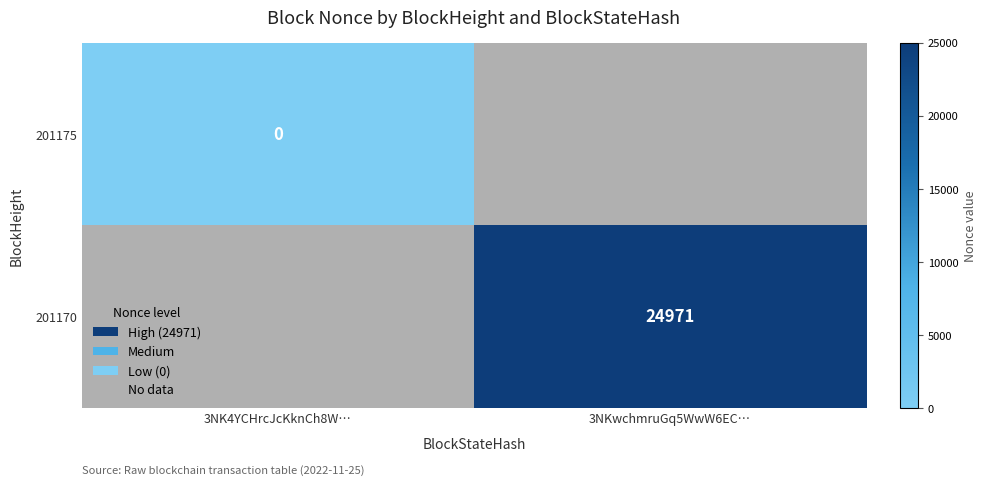

Is it true that 201170 equals 24971 at 3NKwchmruGq5WwW6EC…?

True